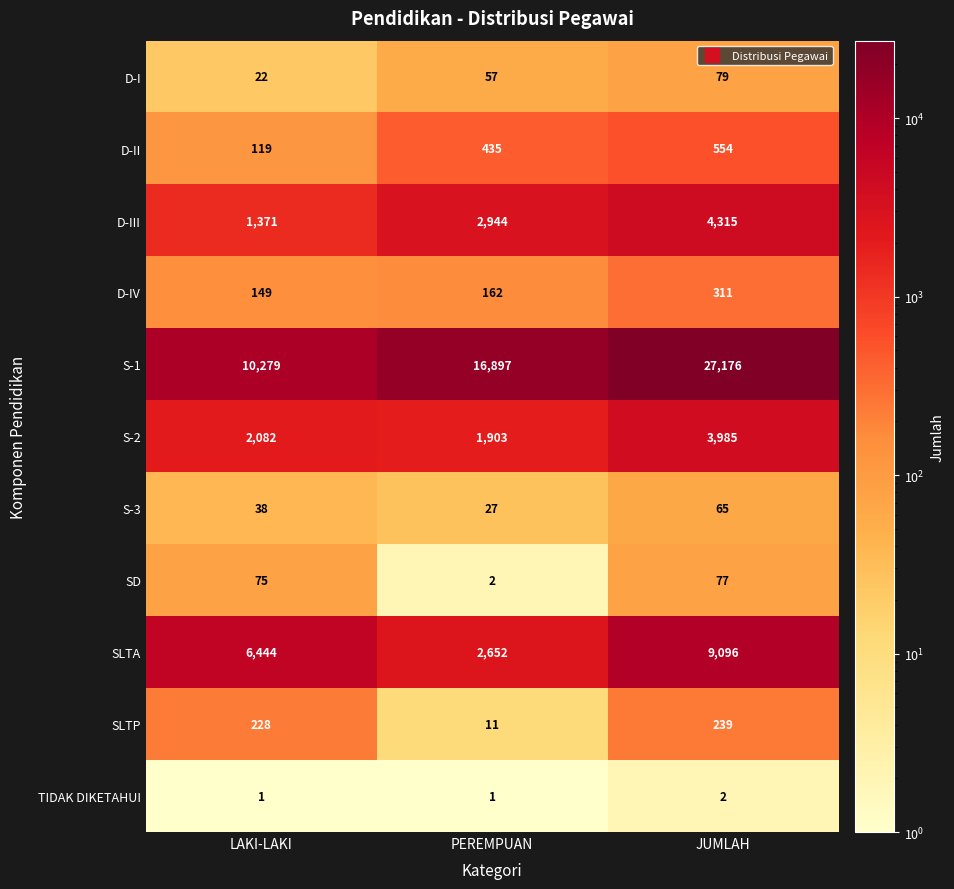

What is the approximate value of D-III at JUMLAH?

4315